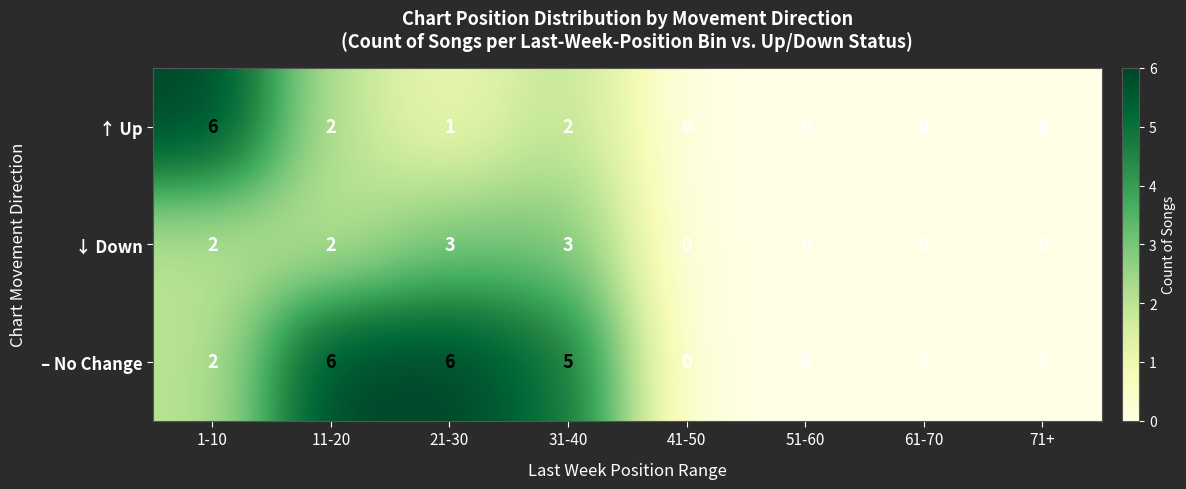

What is the sum of all ↑ Up values?

11